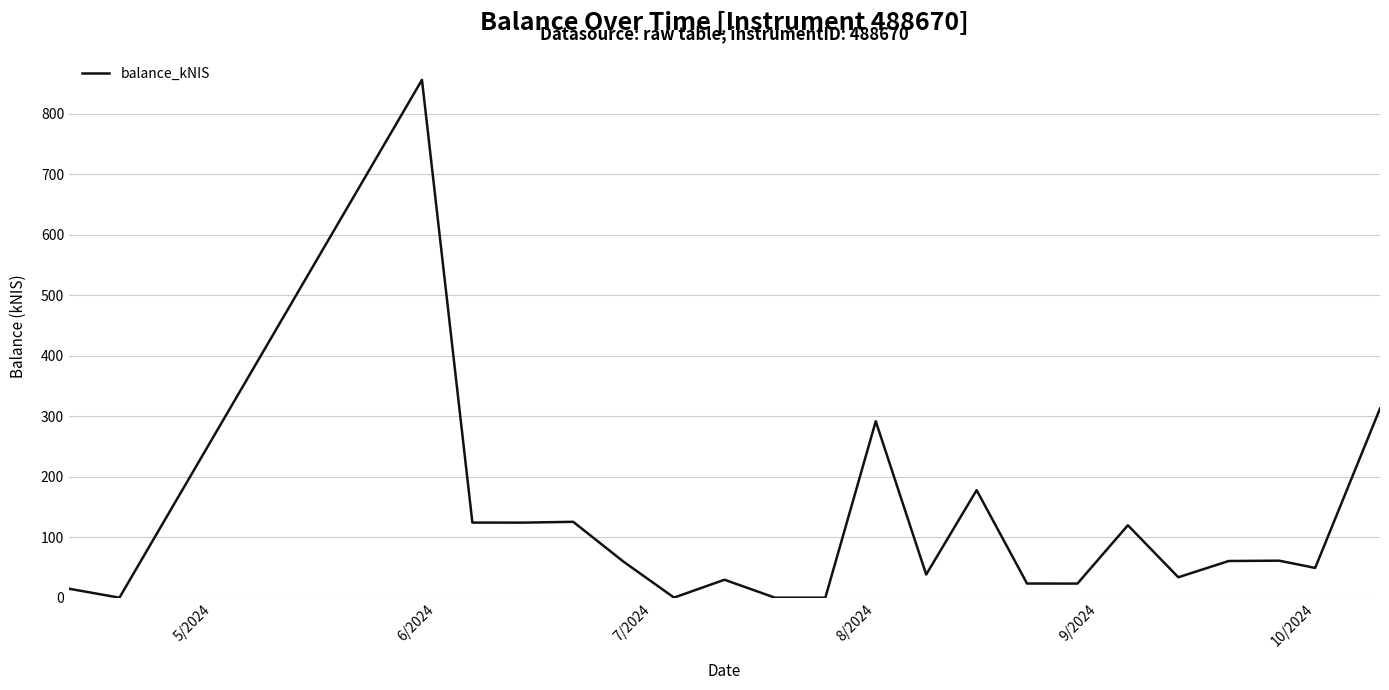

What is the difference between the maximum and minimum values?

855.6